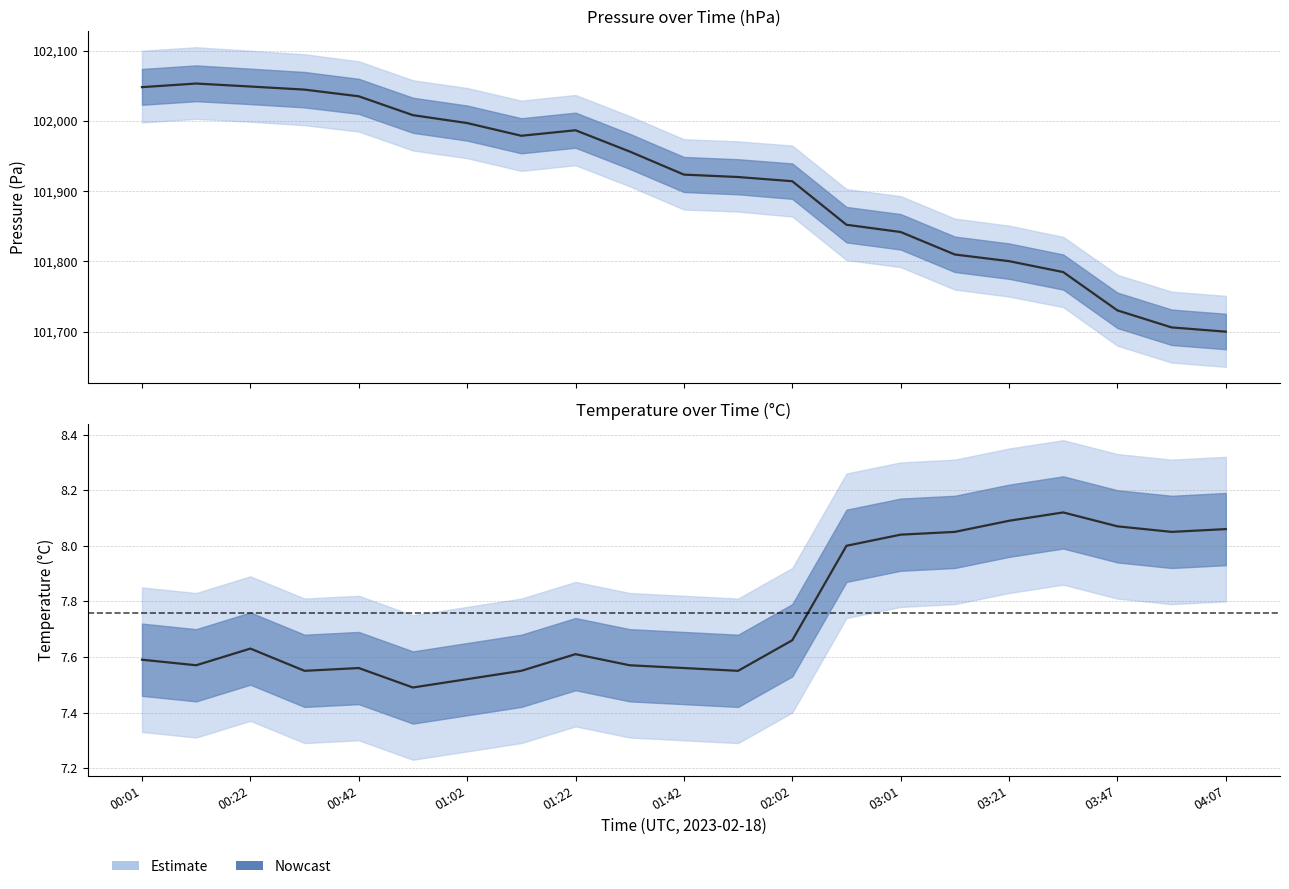

How many data points in pressure_upper are less than 101974?

10